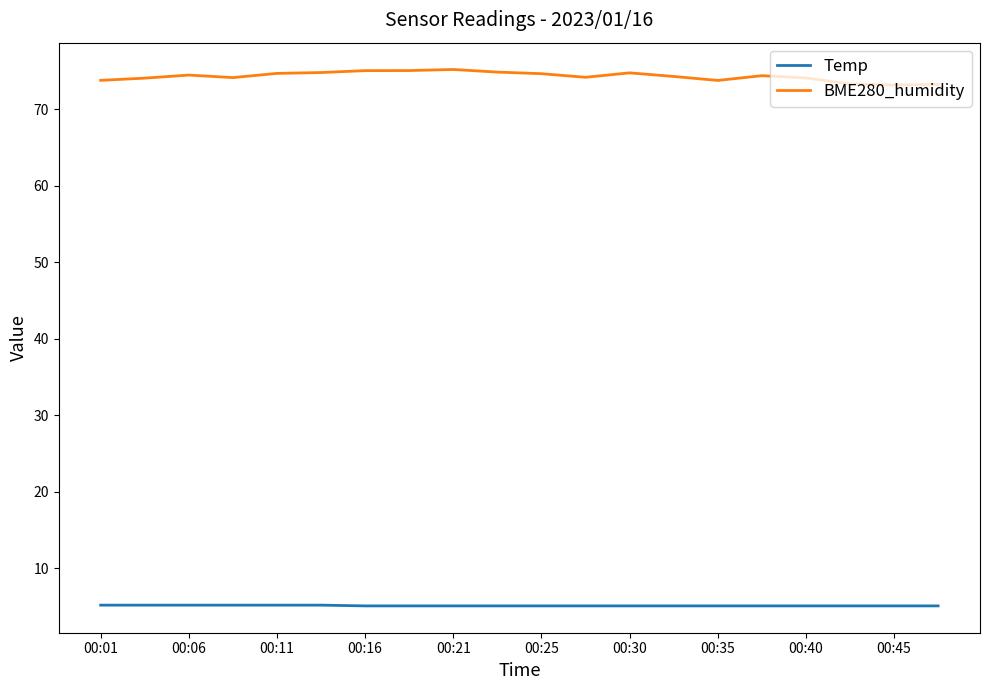

What is the sum of all BME280_humidity values?

1485.4